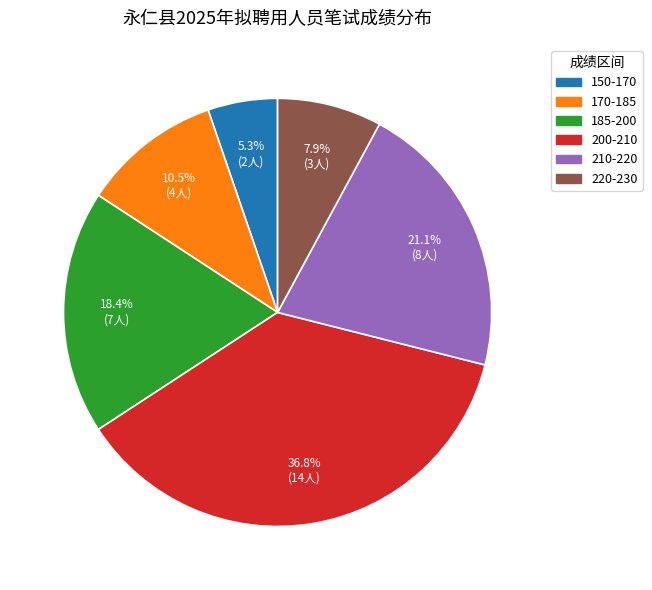

Is there a majority slice in this chart?

No